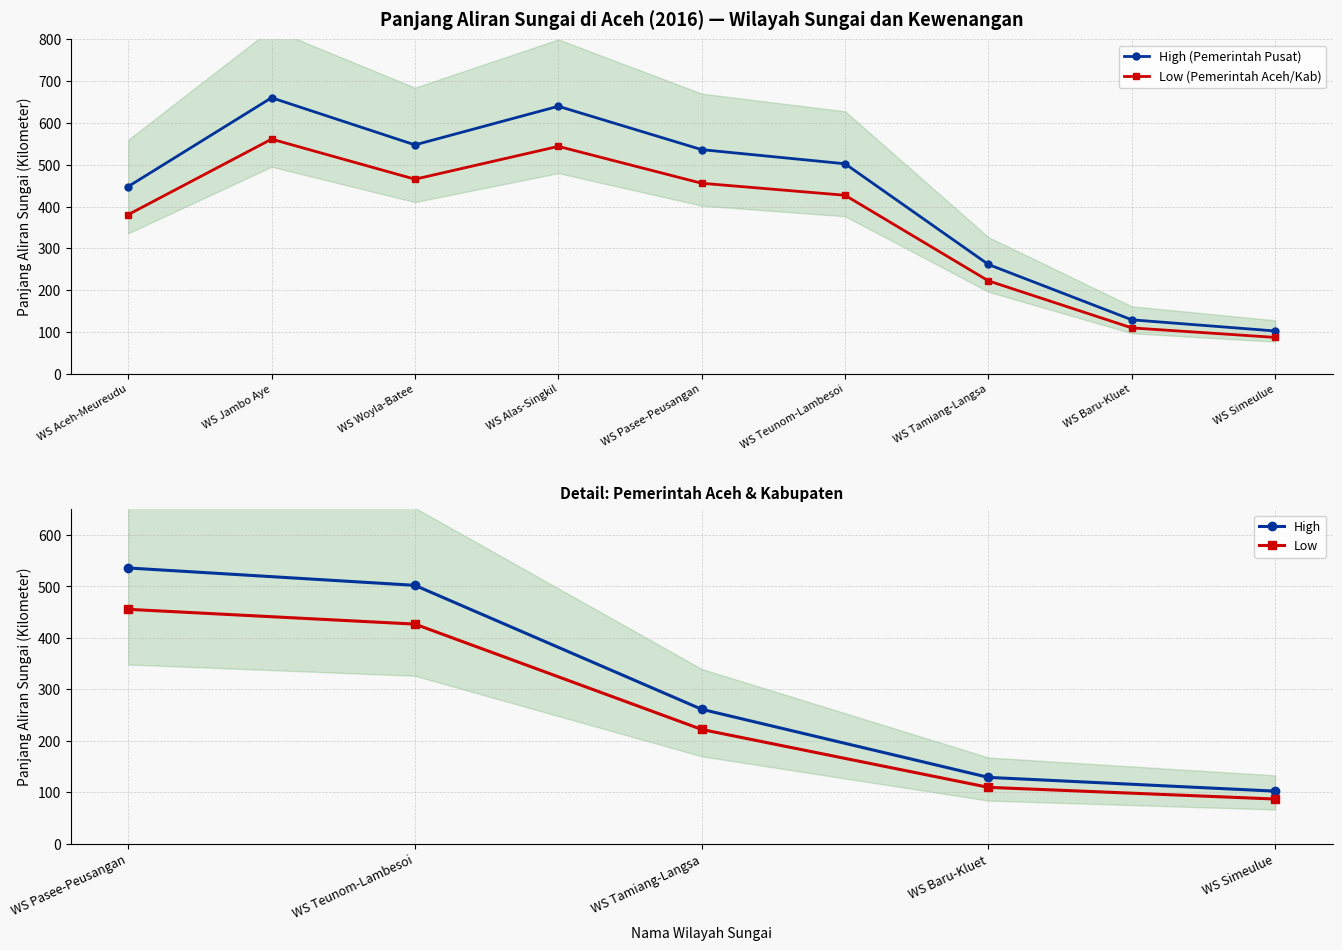

How many data points does each series have?

9